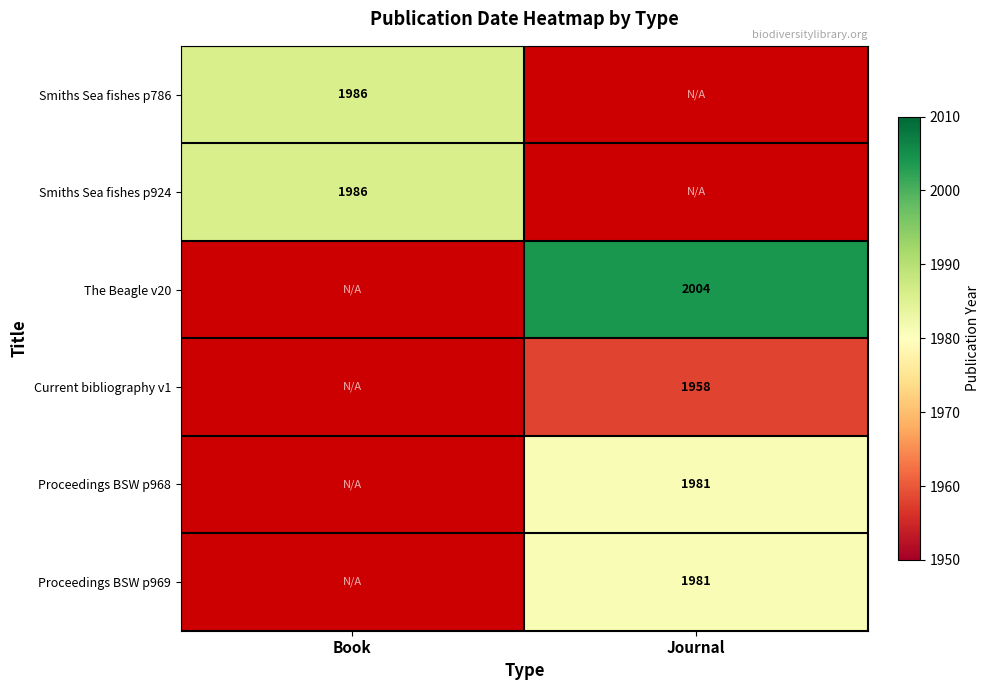

At which category does the chart reach its minimum across all series?

Journal